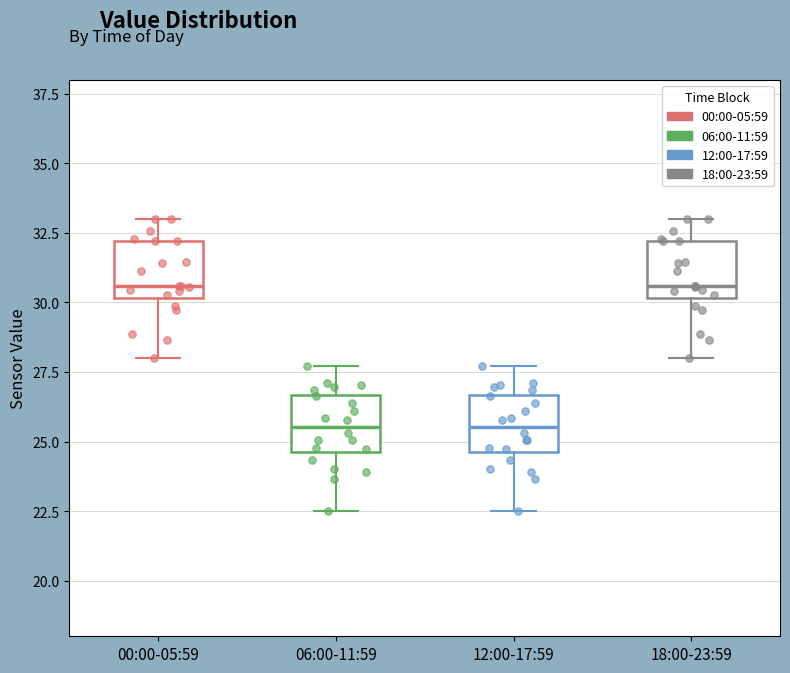

Reading left to right, read every box against the y-axis: the position of its median line, the range the box covers, and the ends of its whiskers. The values are not printed on the chart, so give them approximately, as read against the axis.

00:00-05:59: median 30.5, box 30.0 to 32.0, whiskers 28.0 to 33.0
06:00-11:59: median 25.5, box 24.5 to 26.5, whiskers 22.5 to 27.5
12:00-17:59: median 25.5, box 24.5 to 26.5, whiskers 22.5 to 27.5
18:00-23:59: median 30.5, box 30.0 to 32.0, whiskers 28.0 to 33.0